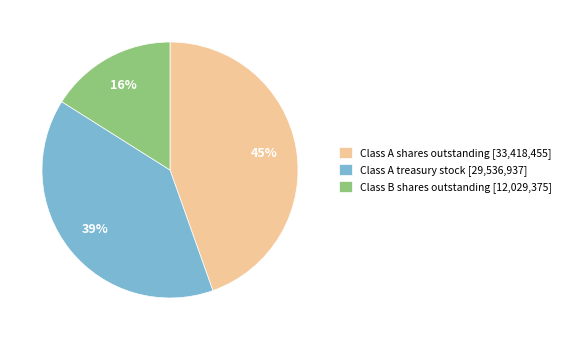

Is the sum of Class A treasury stock [29,536,937] and Class B shares outstanding [12,029,375] greater than half?

Yes